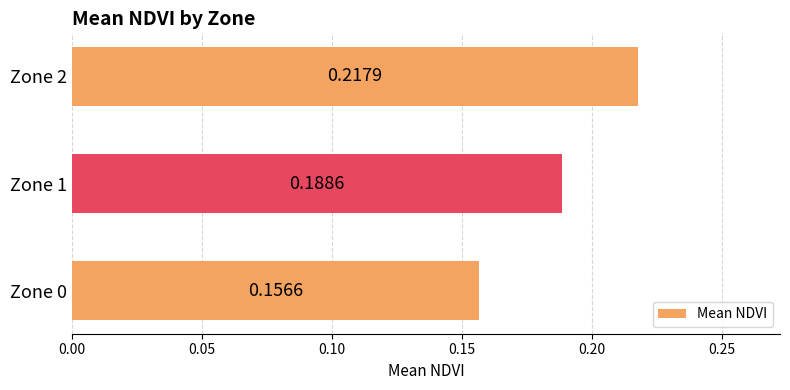

Which has a higher value, Zone 2 or Zone 0?

Zone 2